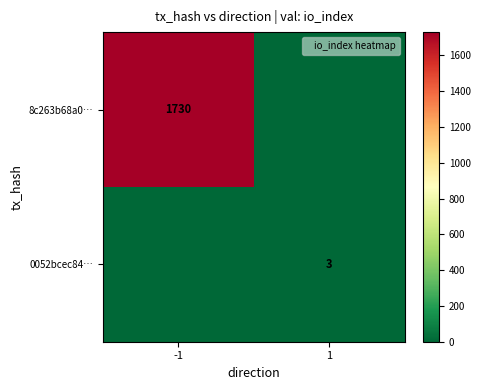

Is the value of 0052bcec84… at 1 greater than the value of 8c263b68a0… at -1?

No